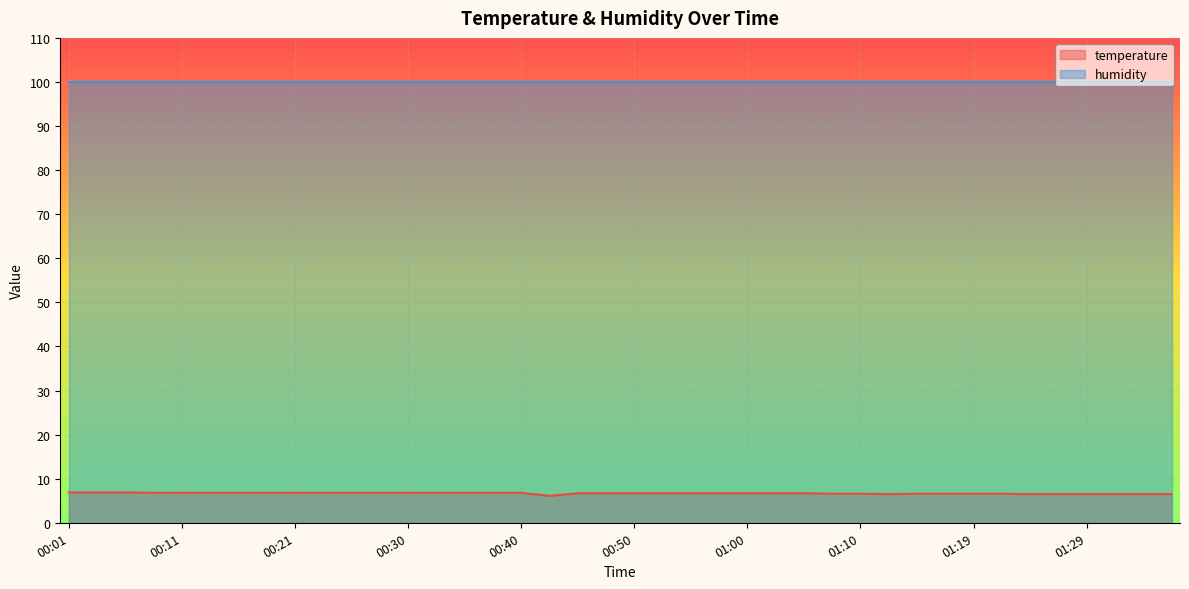

Reading right to left, what are all the values shown in this chart?

01:37=6.5	01:34=6.5	01:32=6.5	01:29=6.5	01:27=6.5	01:24=6.5	01:22=6.6	01:19=6.6	01:17=6.6	01:14=6.6	01:12=6.5	01:10=6.6	01:07=6.6	01:05=6.7	01:02=6.7	01:00=6.7	00:57=6.7	00:55=6.7	00:52=6.7	00:50=6.7	00:47=6.7	00:45=6.7	00:43=6.1	00:40=6.8	00:38=6.8	00:35=6.8	00:33=6.8	00:30=6.8	00:28=6.8	00:25=6.8	00:23=6.8	00:21=6.8	00:18=6.8	00:16=6.8	00:13=6.8	00:11=6.8	00:08=6.8	00:06=6.9	00:03=6.9	00:01=6.9